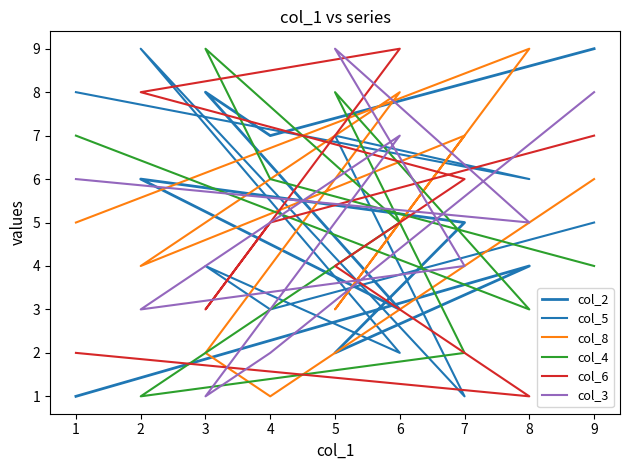

What is the difference between the maximum and minimum values in the col_6 series?

8